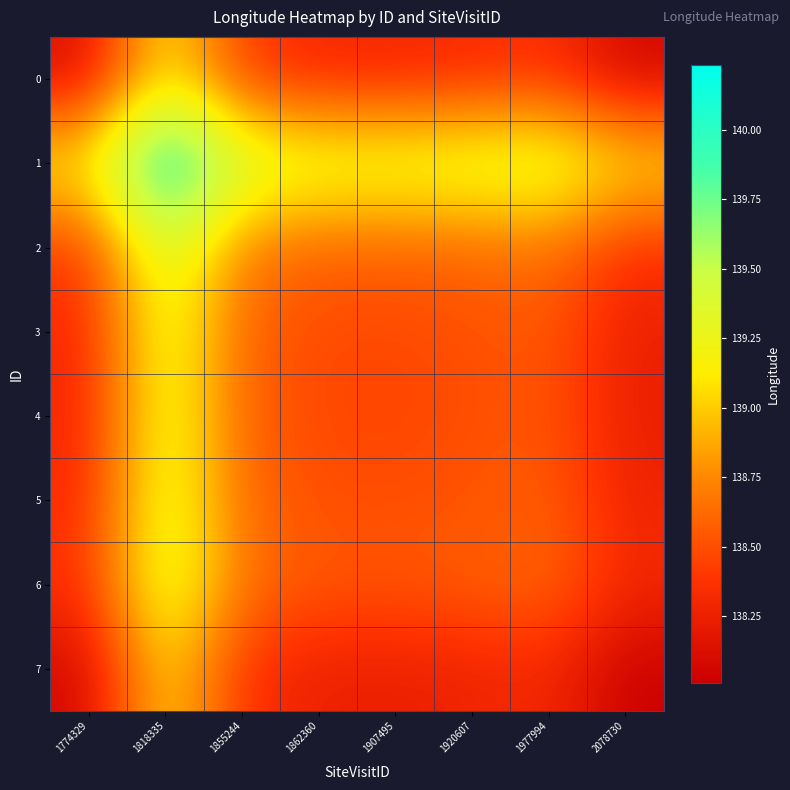

What is the total value across all series at 1862360?

1108.5